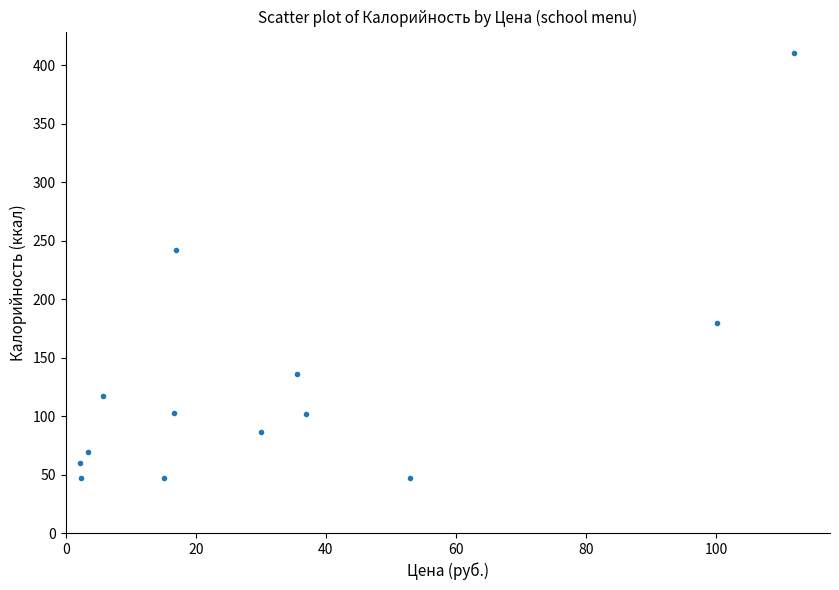

What is the range of X values (max minus min)?

109.8